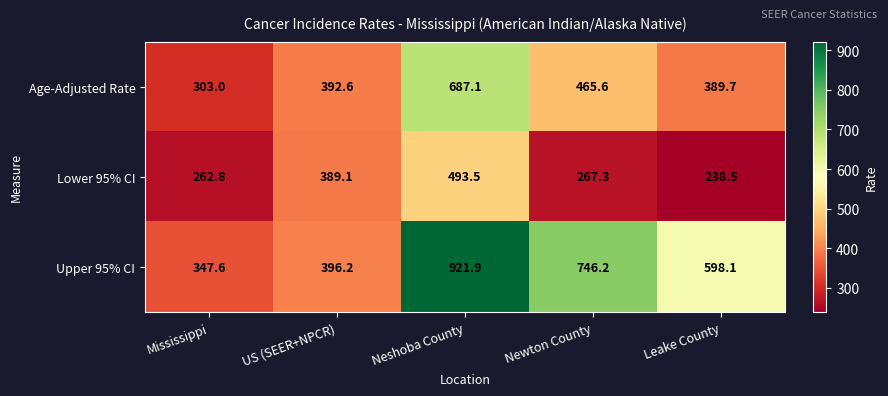

What is the total value across all series at Newton County?

1479.1